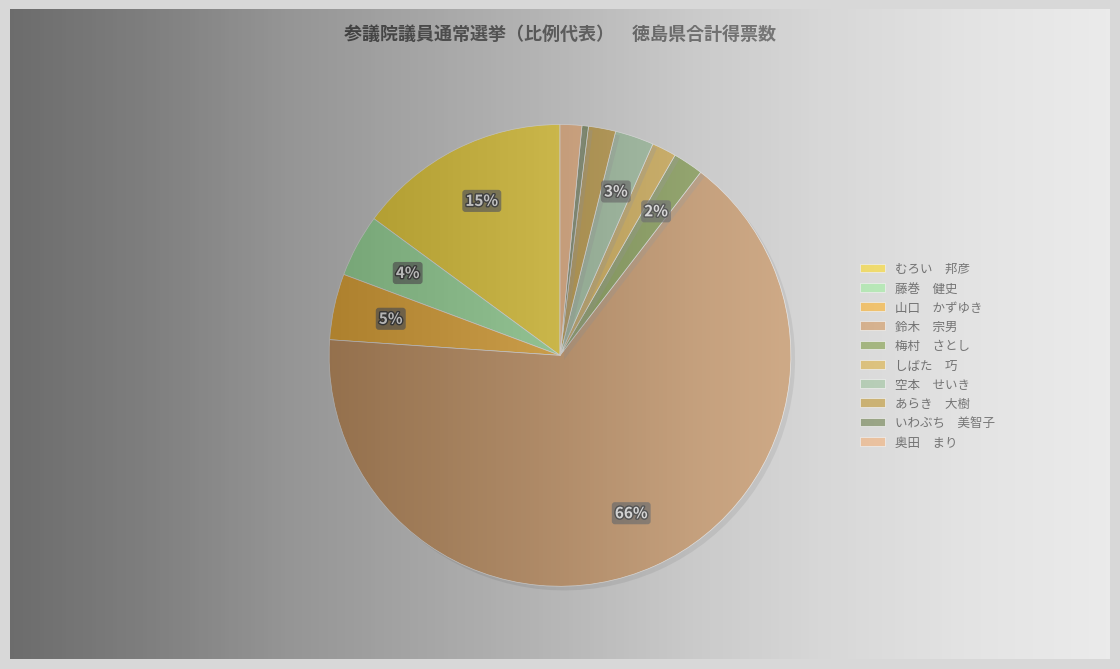

What percentage is the 山口 かずゆき slice, to the nearest percent?

5%